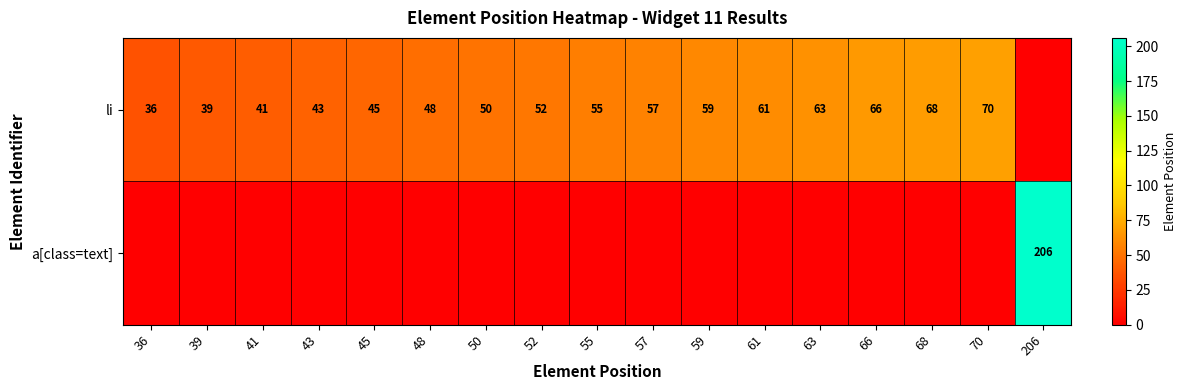

Is it true that a[class=text] equals 206 at 206?

True